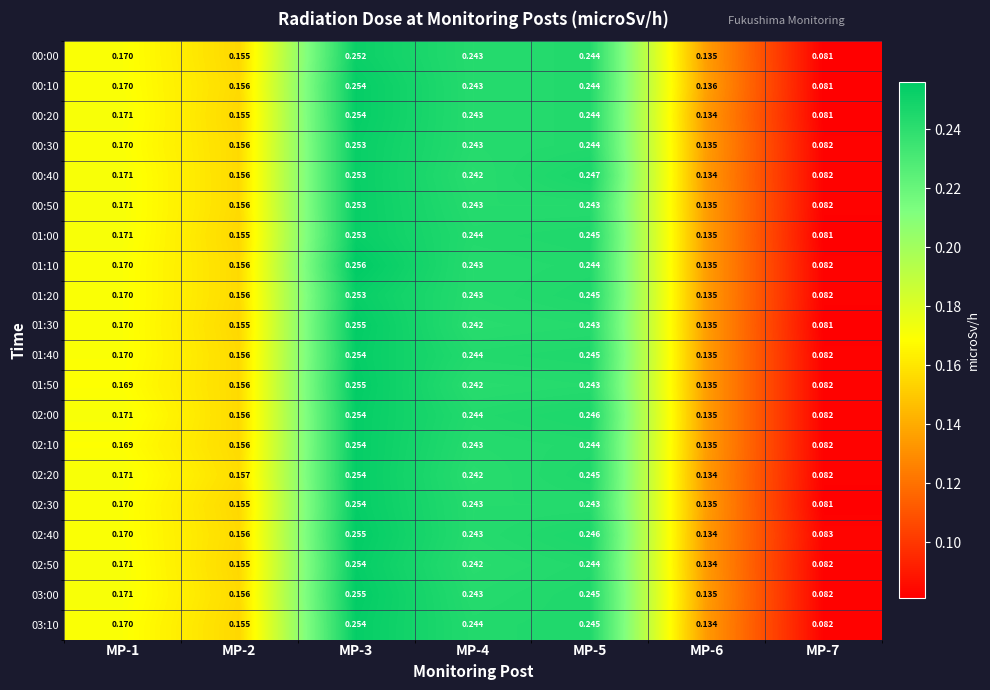

Is the value of 03:00 at MP-2 greater than the value of 02:40 at MP-7?

Yes